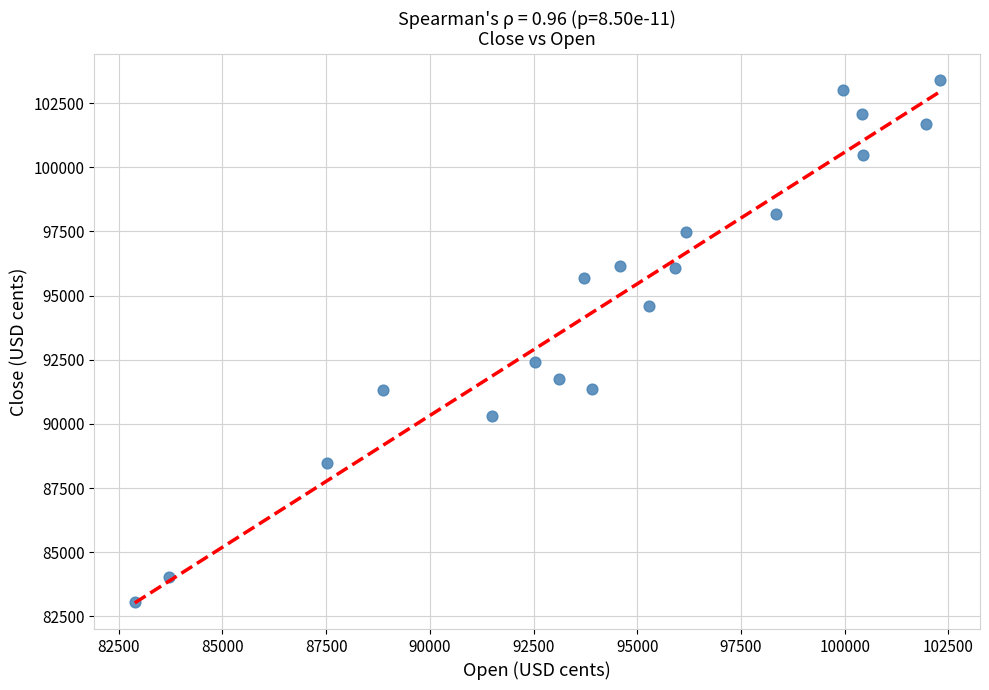

What Y value in the scatter plot is closest to 93232?

92403